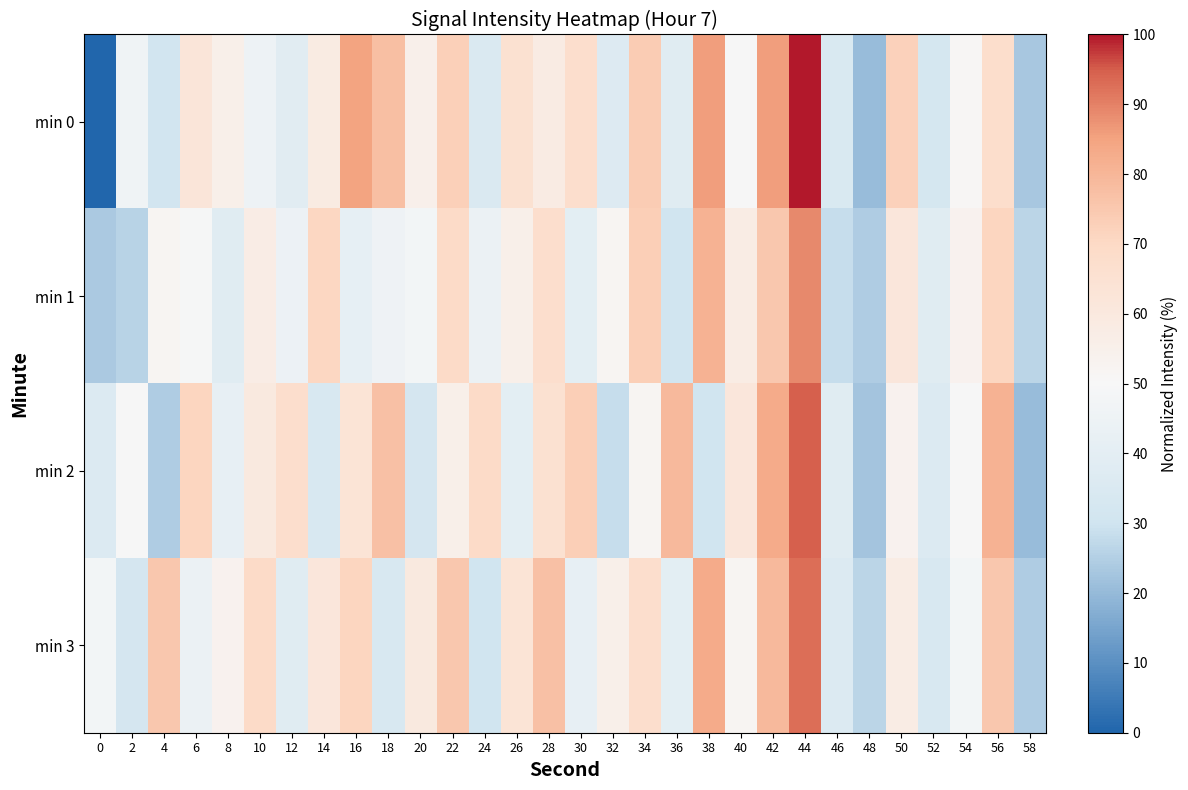

What is the total value across all series at 30?

222.5